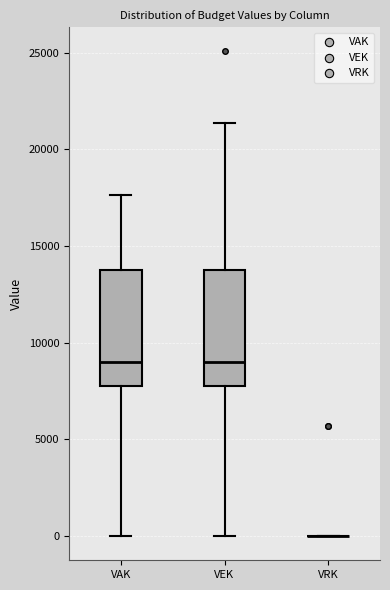

Reading left to right, read every box against the y-axis: the position of its median line, the range the box covers, and the ends of its whiskers. The values are not printed on the chart, so give them approximately, as read against the axis.

VAK: median 9000, box 8000 to 14000, whiskers 0 to 17500
VEK: median 9000, box 8000 to 14000, whiskers 0 to 21500
VRK: box collapsed to a line at 0, whiskers 0 to 0